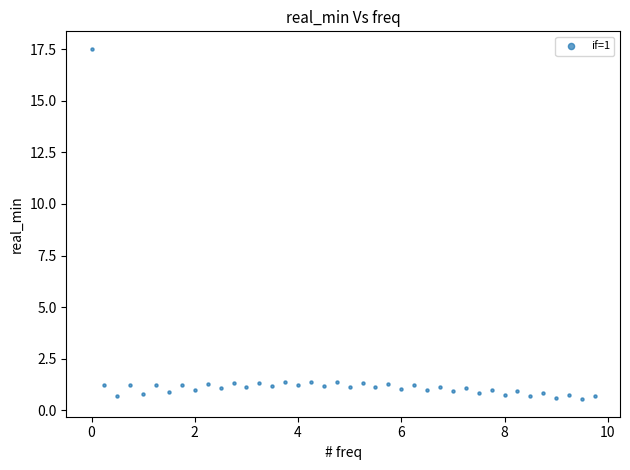

What is the range of Y values (max minus min)?

17.0